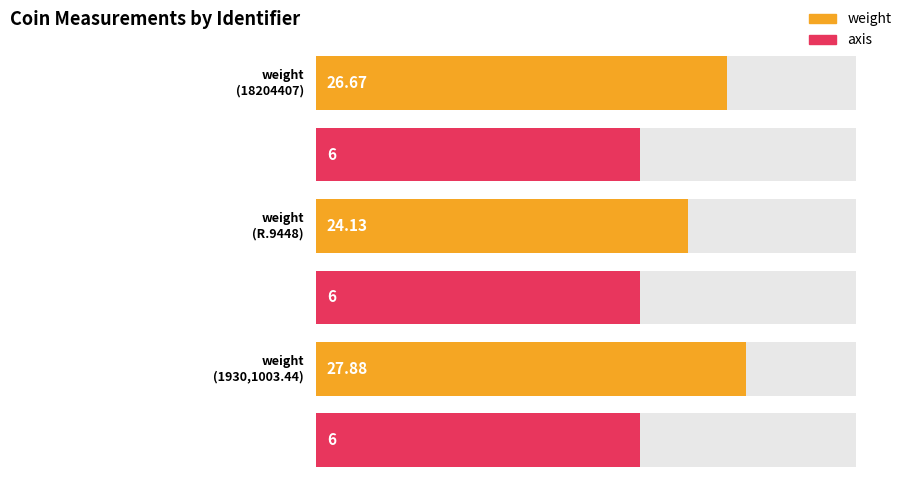

What is the minimum value for axis?

6.0